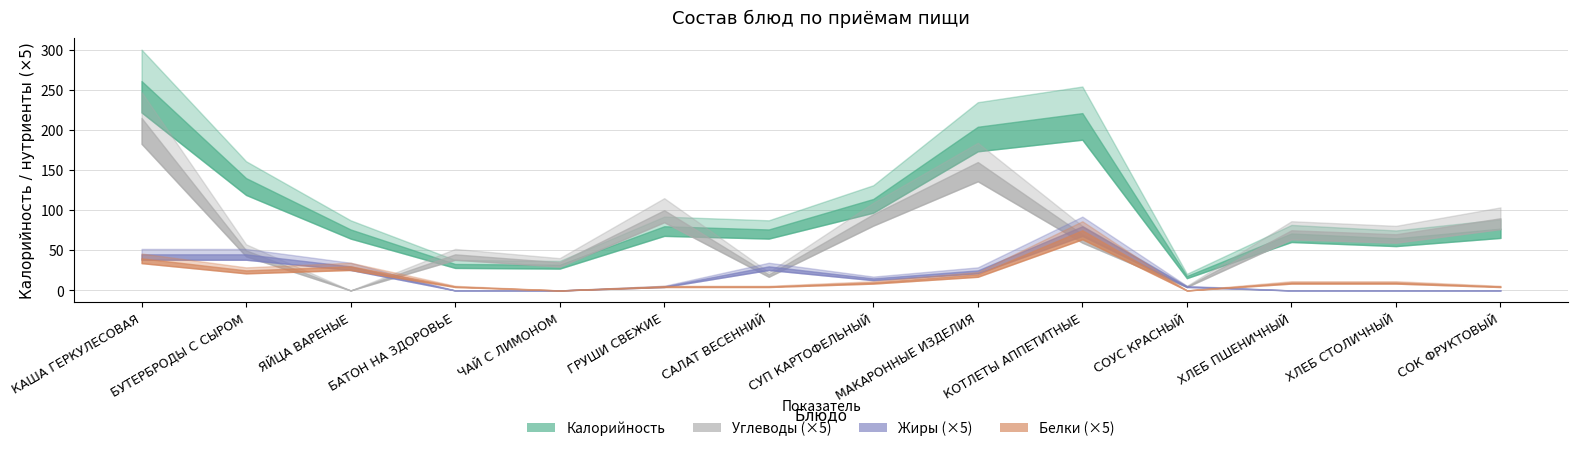

Where is the first local maximum for Жиры?

САЛАТ ВЕСЕННИЙ